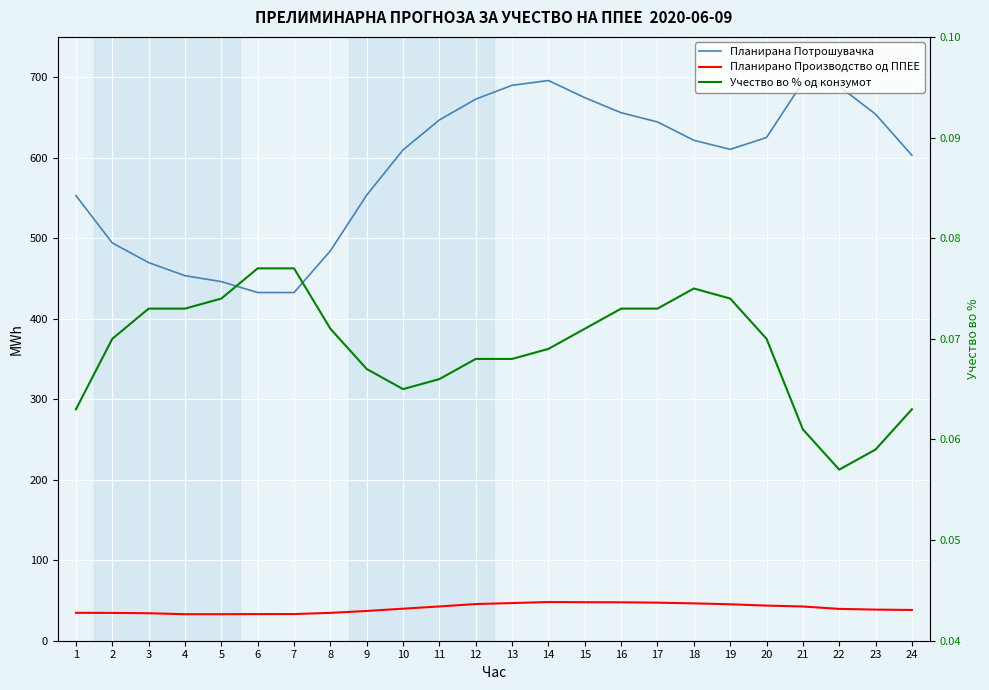

How many data points in Планирана Потрошувачка are above 621?

12